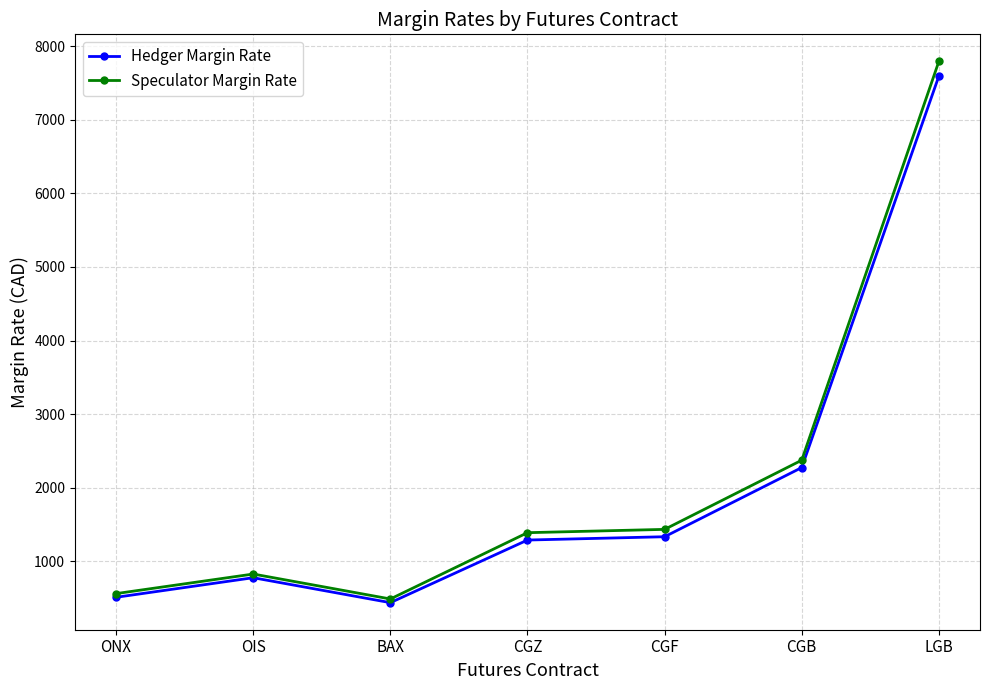

True or false: Hedger Margin Rate has a value of 2103 at CGZ.

False